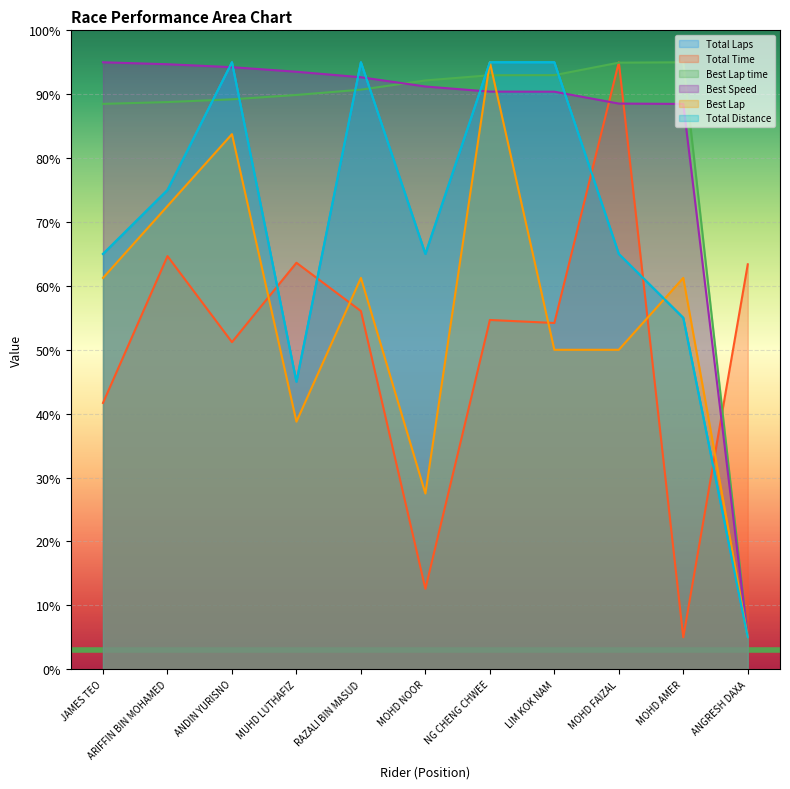

What is the label of the 2nd point from the left?

ARIFFIN BIN MOHAMED